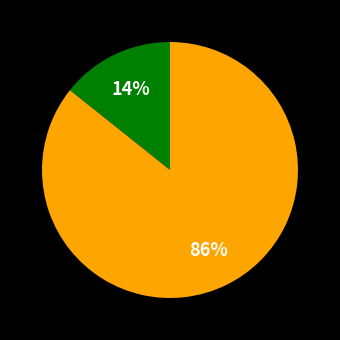

To the nearest percent, what is the average slice percentage?

50%